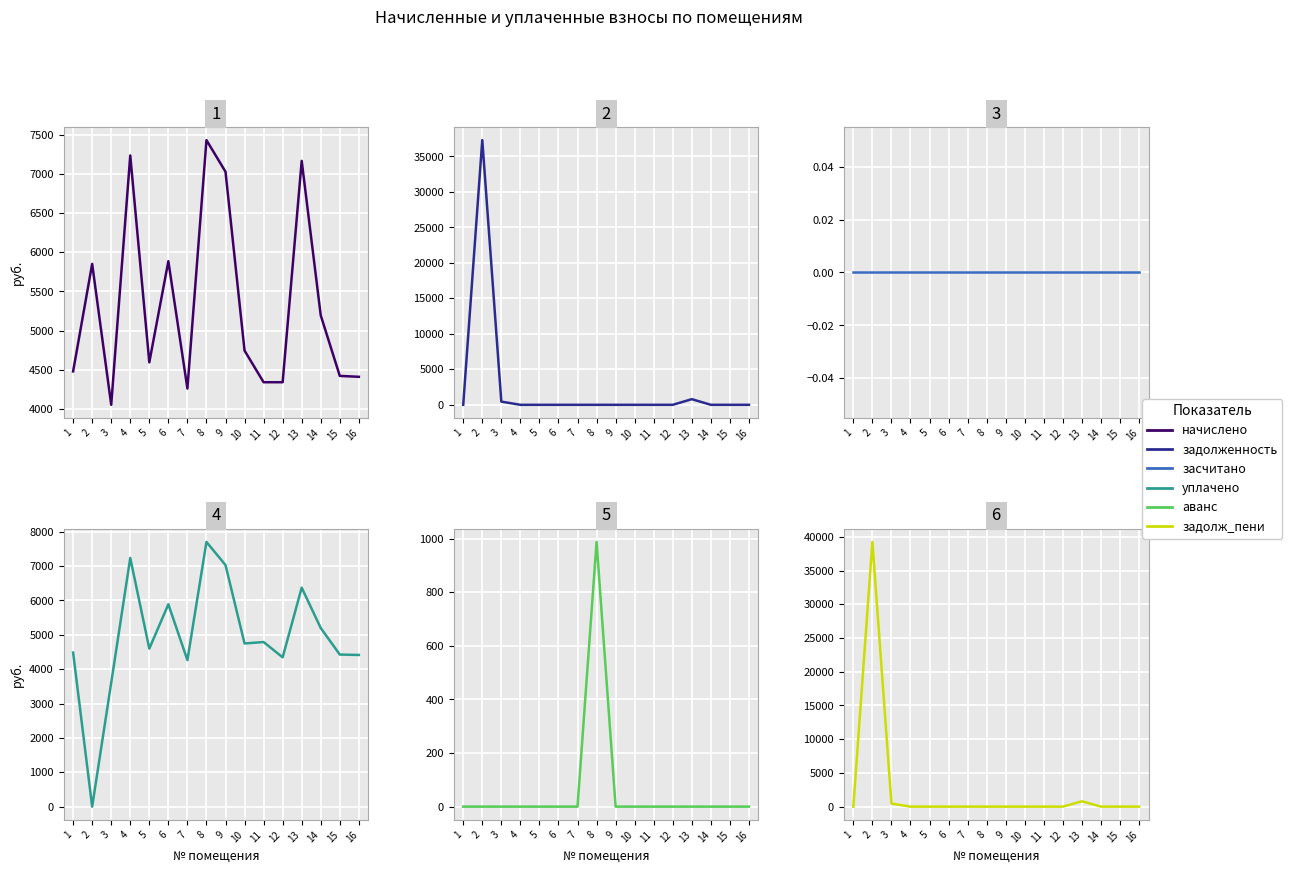

What is the total value across all series at 2?

82397.6